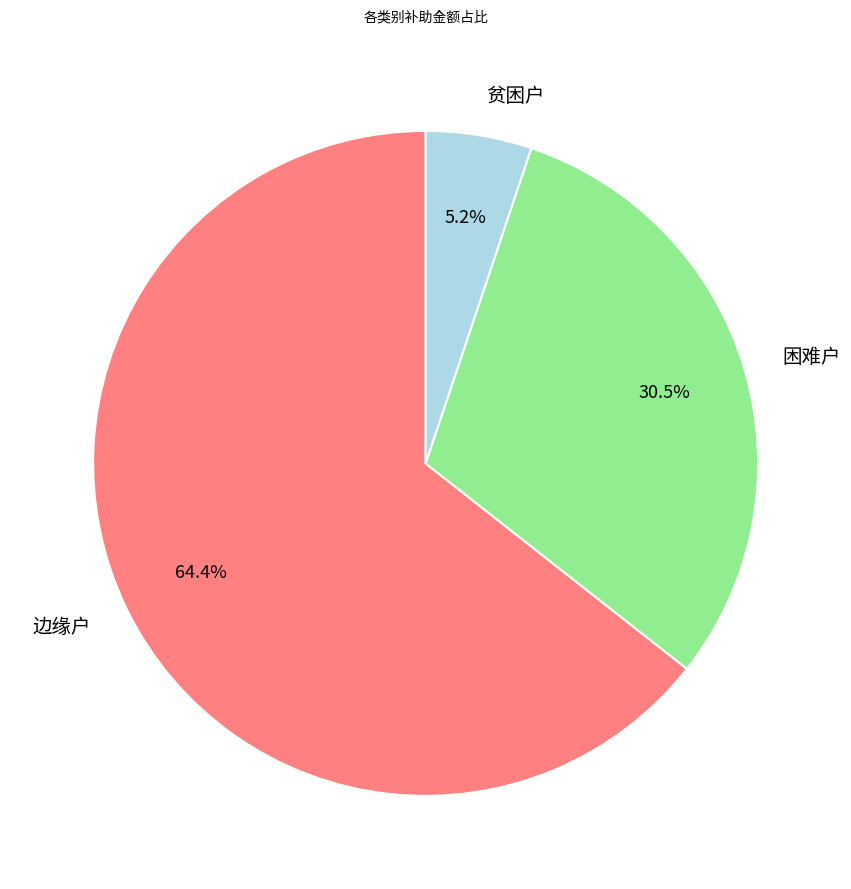

How many segments does this pie chart have?

3